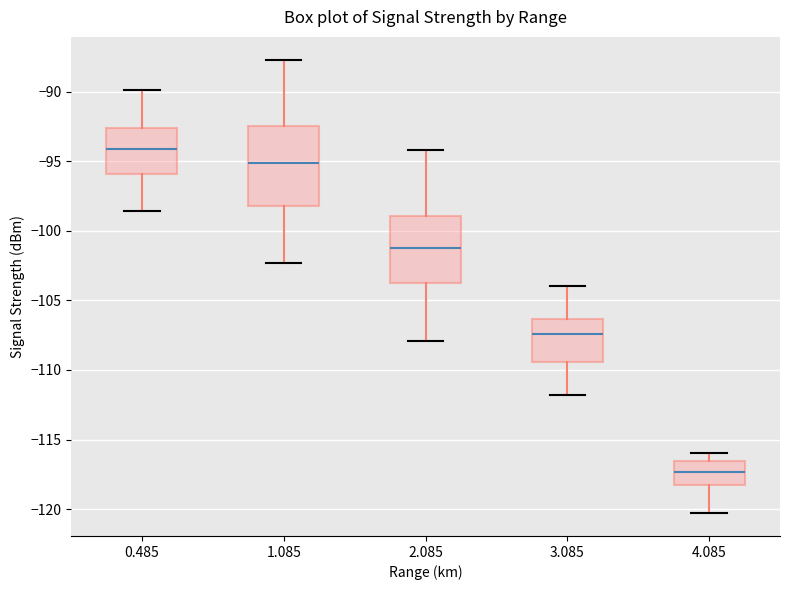

Reading left to right, read every box against the y-axis: the position of its median line, the range the box covers, and the ends of its whiskers. The values are not printed on the chart, so give them approximately, as read against the axis.

0.485: median -94.0, box -96.0 to -92.5, whiskers -98.5 to -90.0
1.085: median -95.0, box -98.0 to -92.5, whiskers -102.5 to -87.5
2.085: median -101.0, box -103.5 to -99.0, whiskers -108.0 to -94.0
3.085: median -107.5, box -109.5 to -106.5, whiskers -112.0 to -104.0
4.085: median -117.5, box -118.5 to -116.5, whiskers -120.5 to -116.0